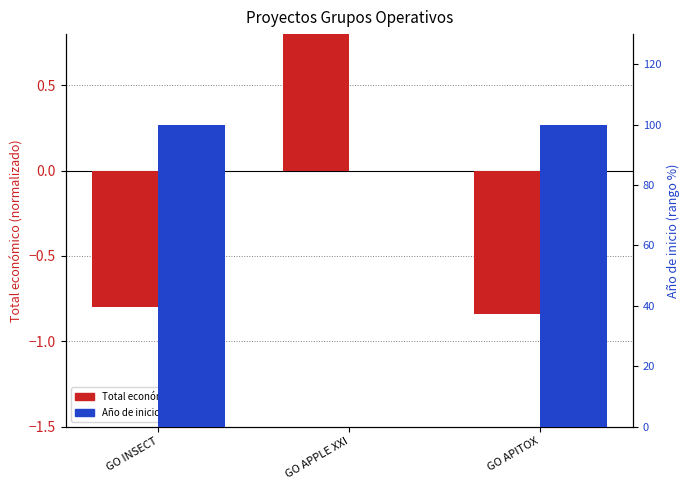

What is the label of the 2nd bar from the left?

GO APPLE XXI